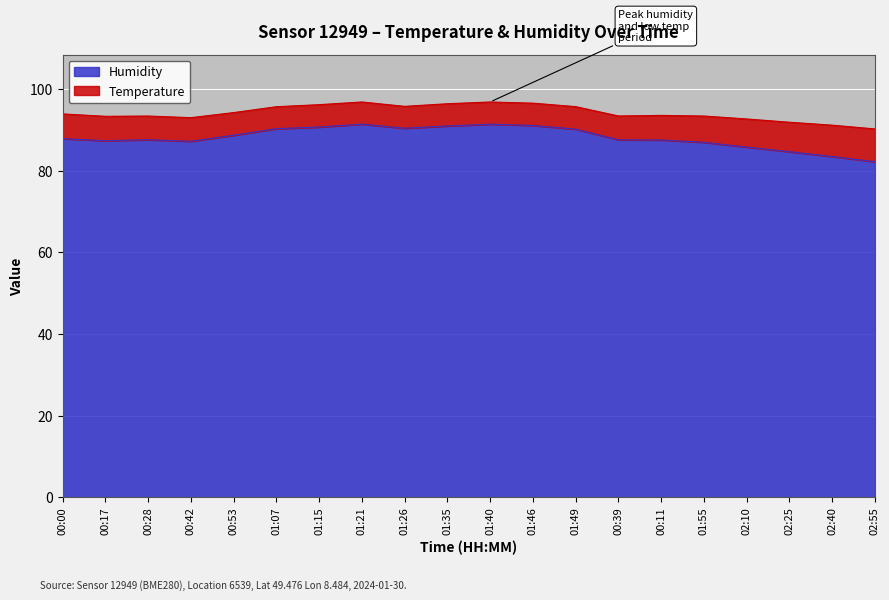

Rank the categories by value from lowest to highest.

02:55, 02:40, 02:25, 02:10, 01:55, 00:42, 00:17, 00:11, 00:39, 00:28, 00:00, 00:53, 01:49, 01:07, 01:26, 01:15, 01:35, 01:46, 01:21, 01:40